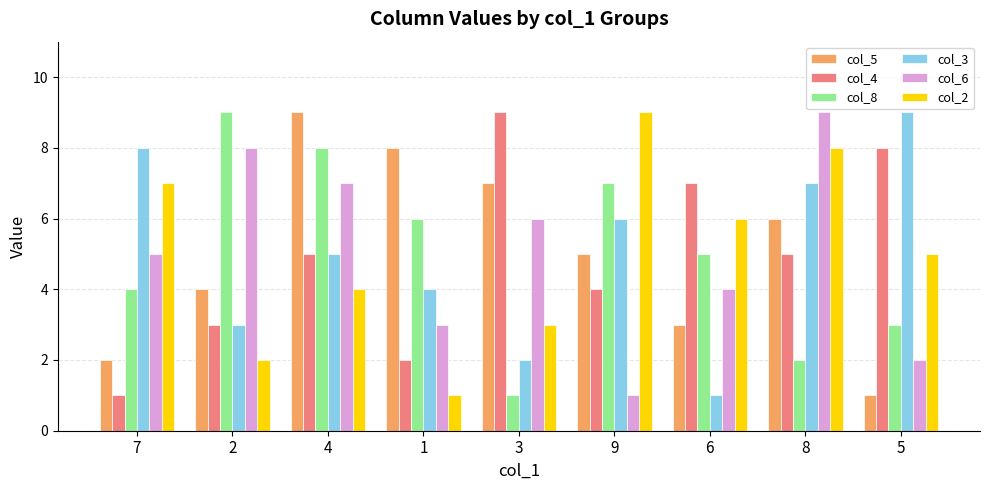

What are all the series names shown in the legend?

col_5, col_4, col_8, col_3, col_6, col_2